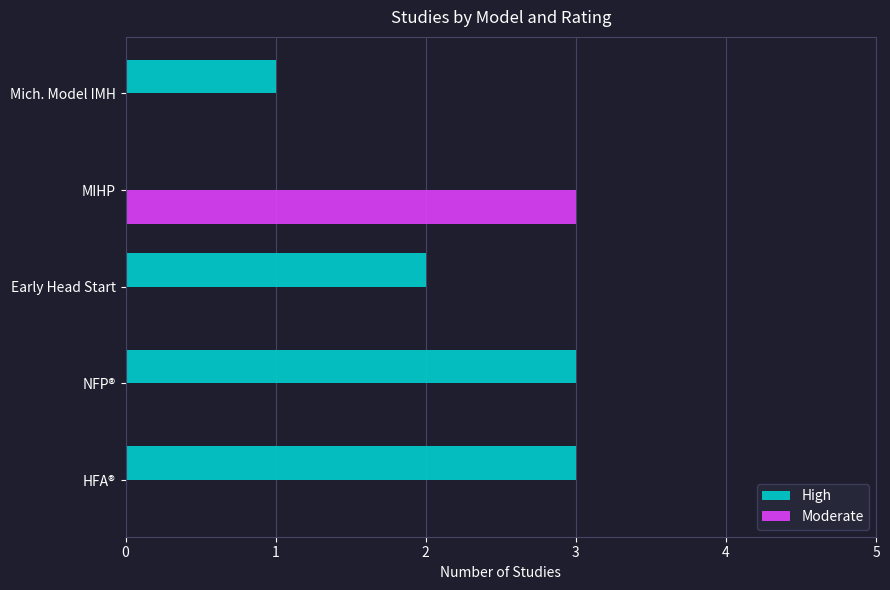

What is the sum of all Moderate values?

3